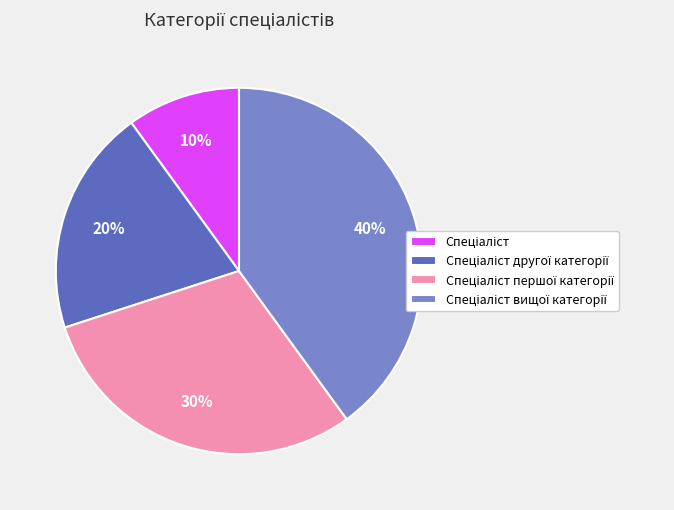

To the nearest percent, what is the difference between the largest and smallest slice percentages?

30%